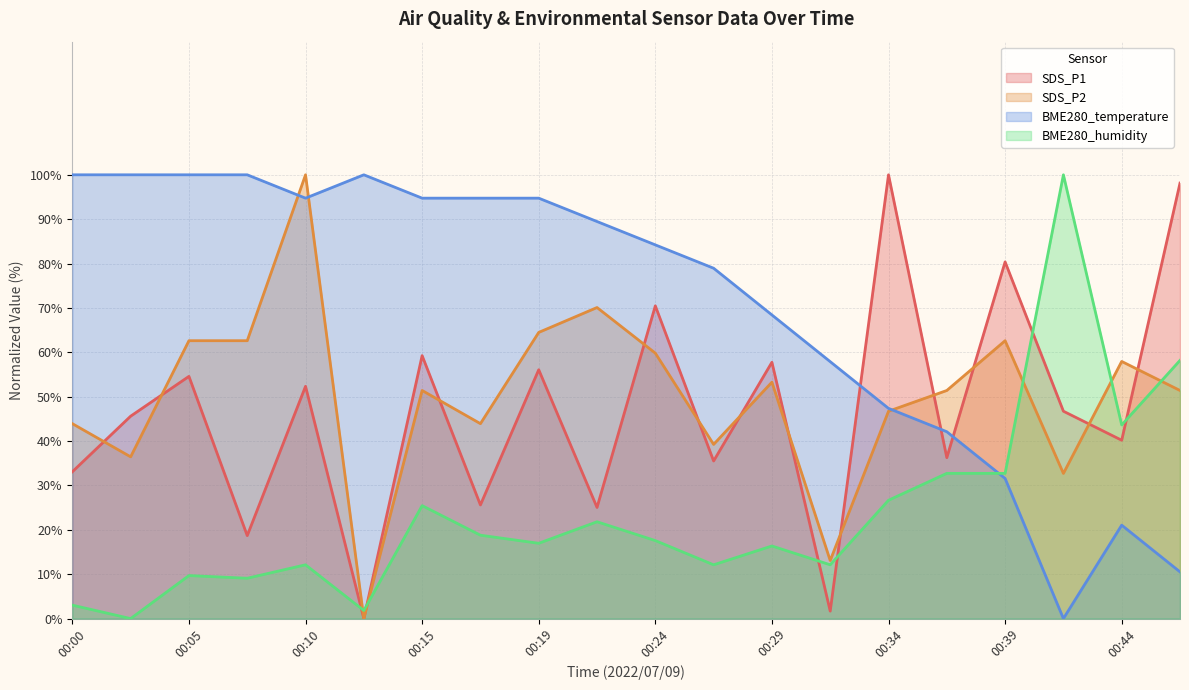

Which series changed the most between 00:02 and 00:24?

SDS_P1